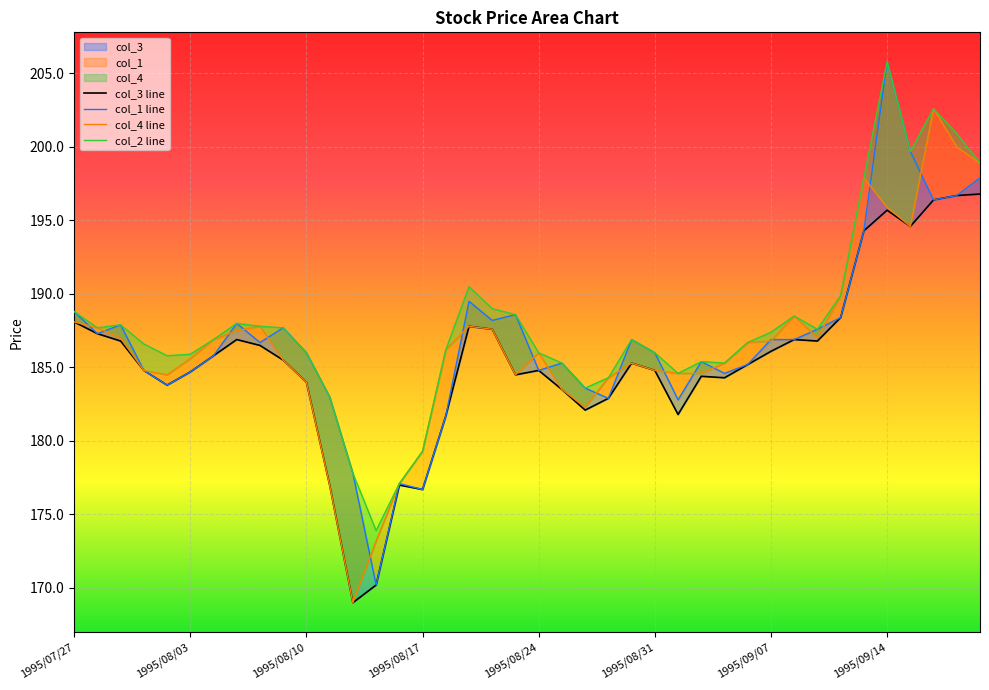

What position from the left is 1995/08/24?

21